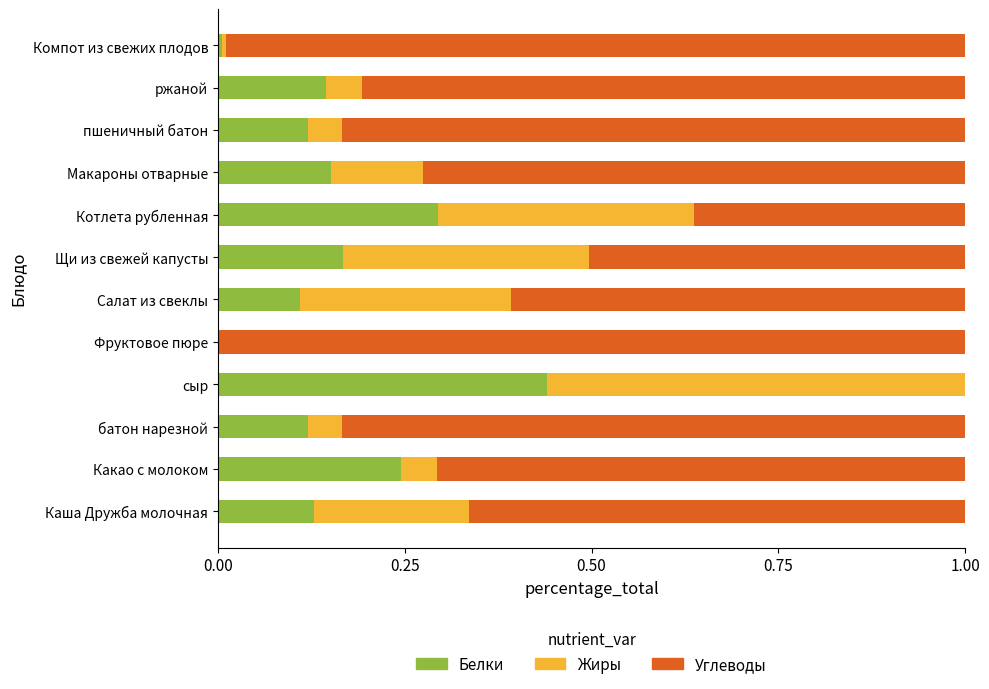

What is the sum of all Белки values?

1.9